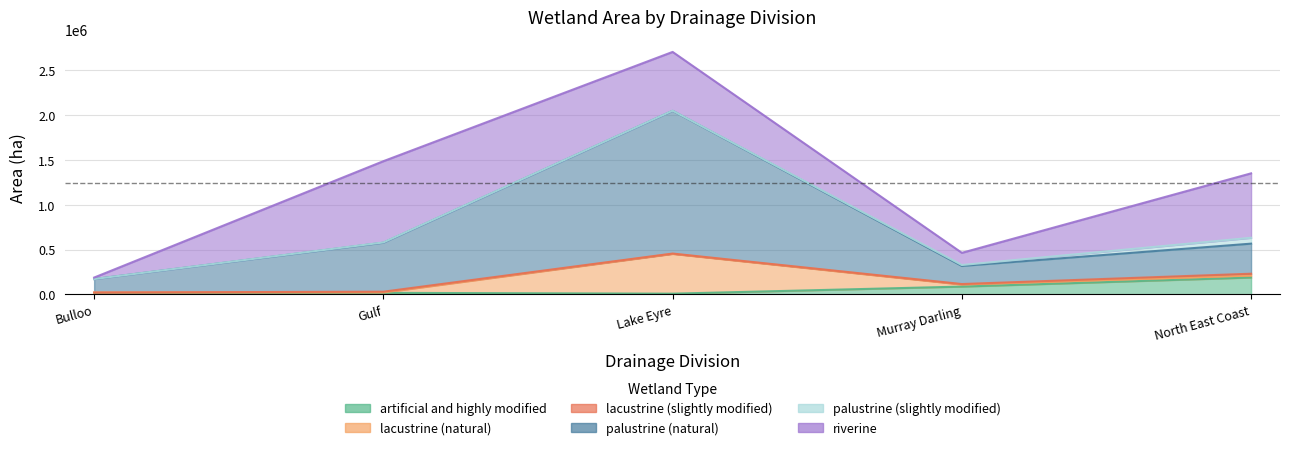

The value of lacustrine (natural) at Lake Eyre is 772449. True or false?

False